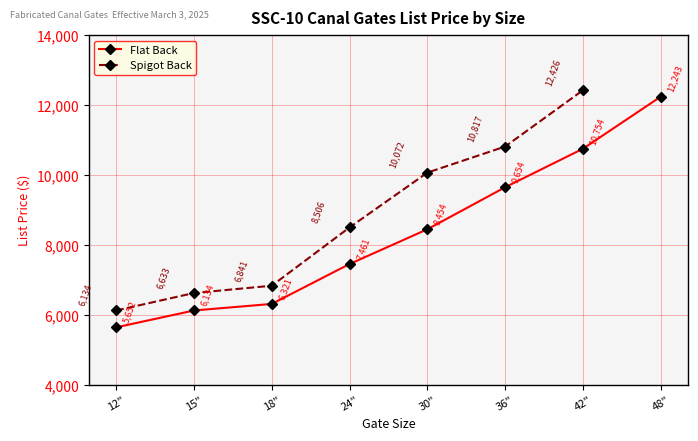

Reading left to right, extract all data points from this chart.

5652	6134	6321	7461	8454	9654	10754	12243